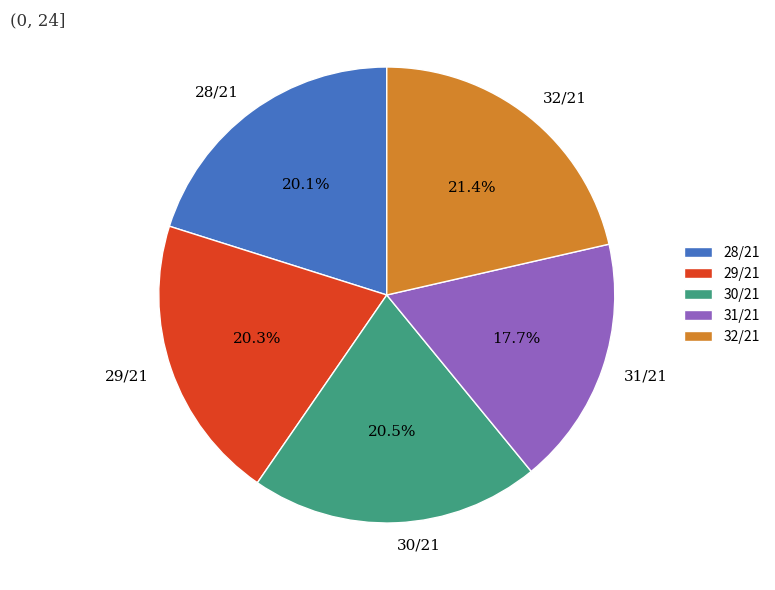

What is the smallest slice in the pie chart?

31/21